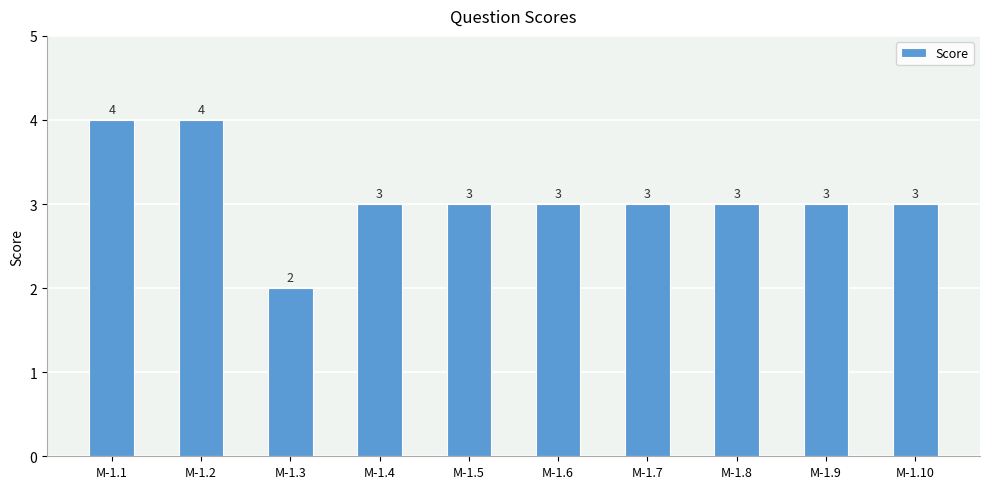

Is it true that the value at M-1.4 is 5?

False